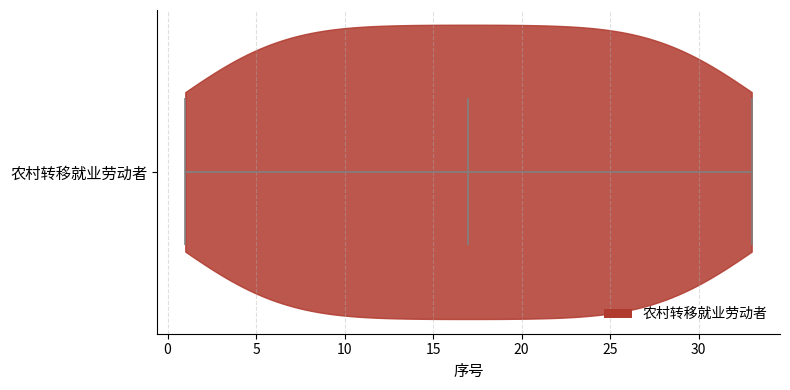

What is the lowest point the violin for 农村转移就业劳动者 reaches on the x-axis? The values are not printed on the chart, so give them approximately, as read against the axis.

1